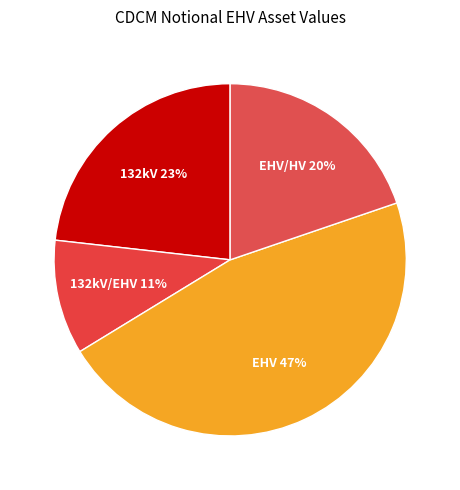

True or false: EHV/HV accounts for 15% of the total.

False